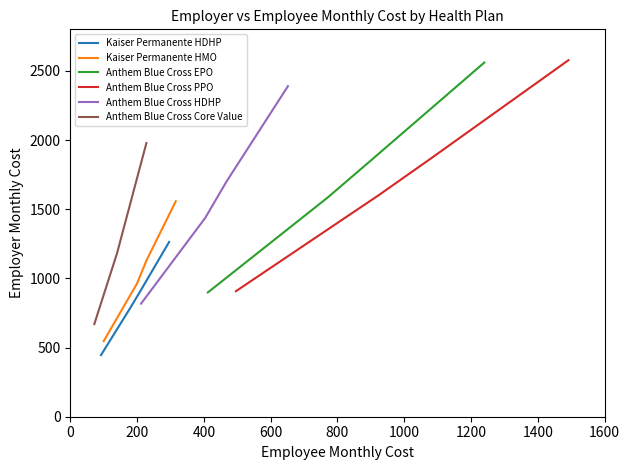

True or false: Kaiser Permanente HDHP has more than 0 points higher than both neighbors.

False